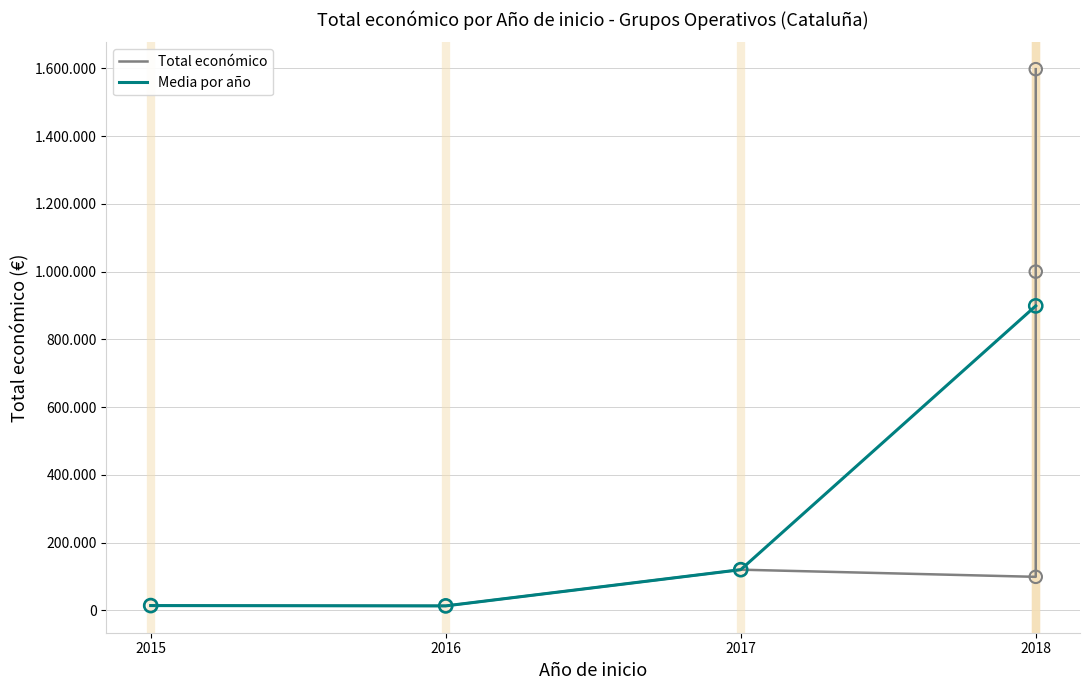

Between 2018 and 2015, which is larger?

2018